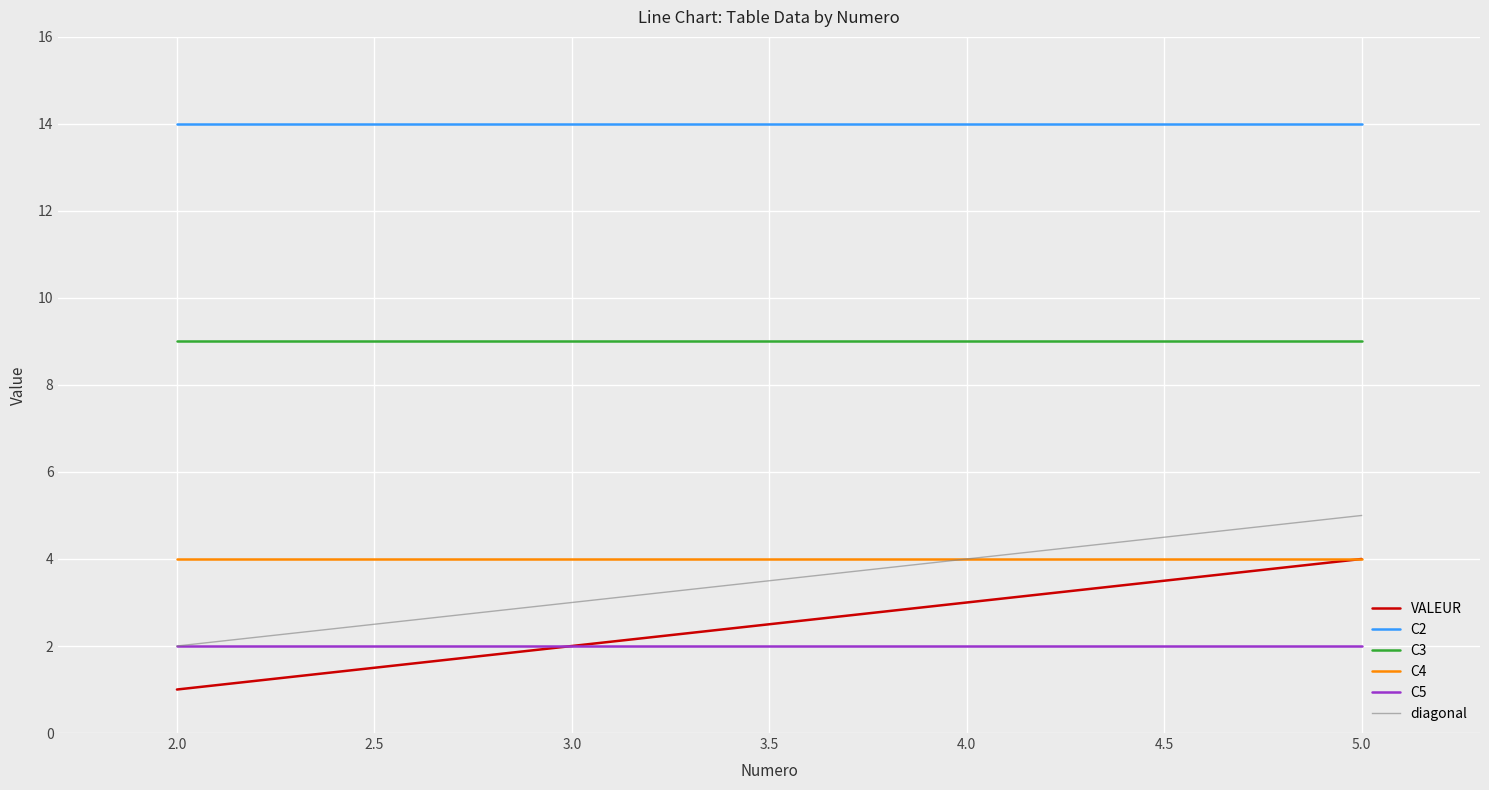

The C2 series shows 25 at 3.0. True or false?

False